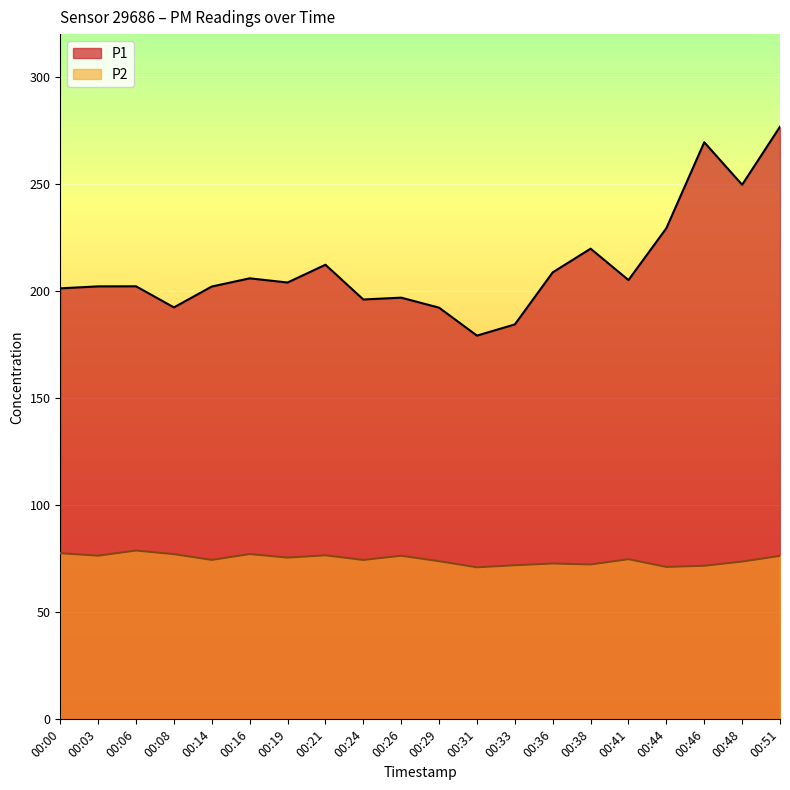

Read the P2 value at 00:19.

75.5